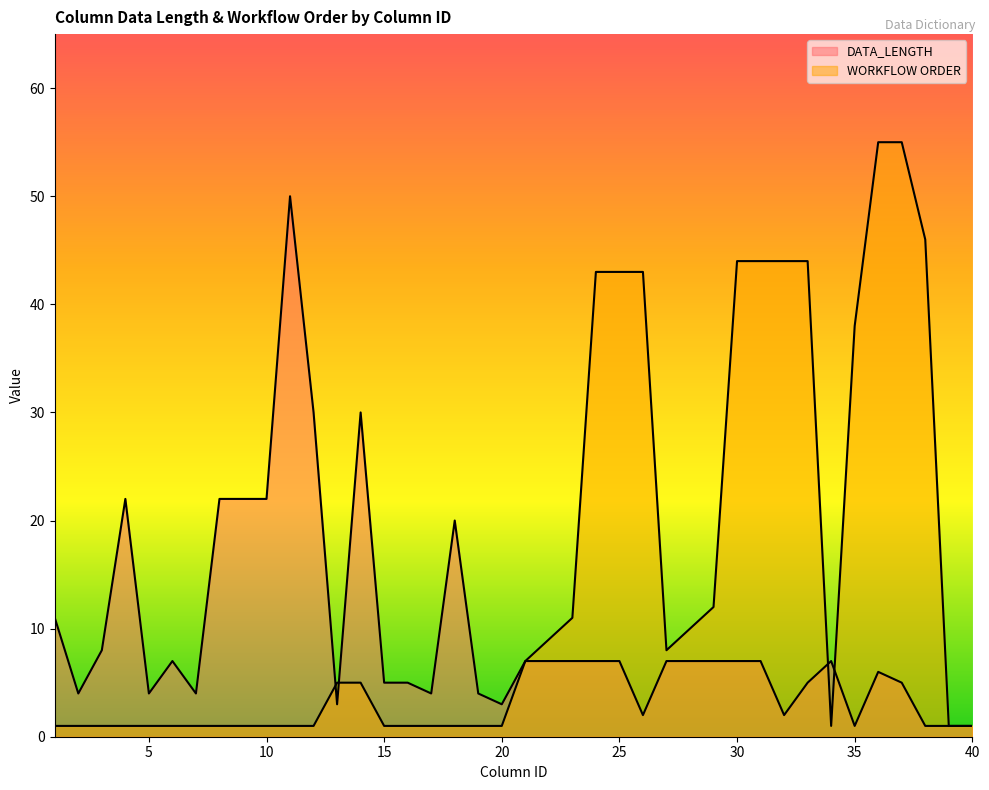

Rank the series by their maximum value, from lowest to highest.

DATA_LENGTH, WORKFLOW ORDER